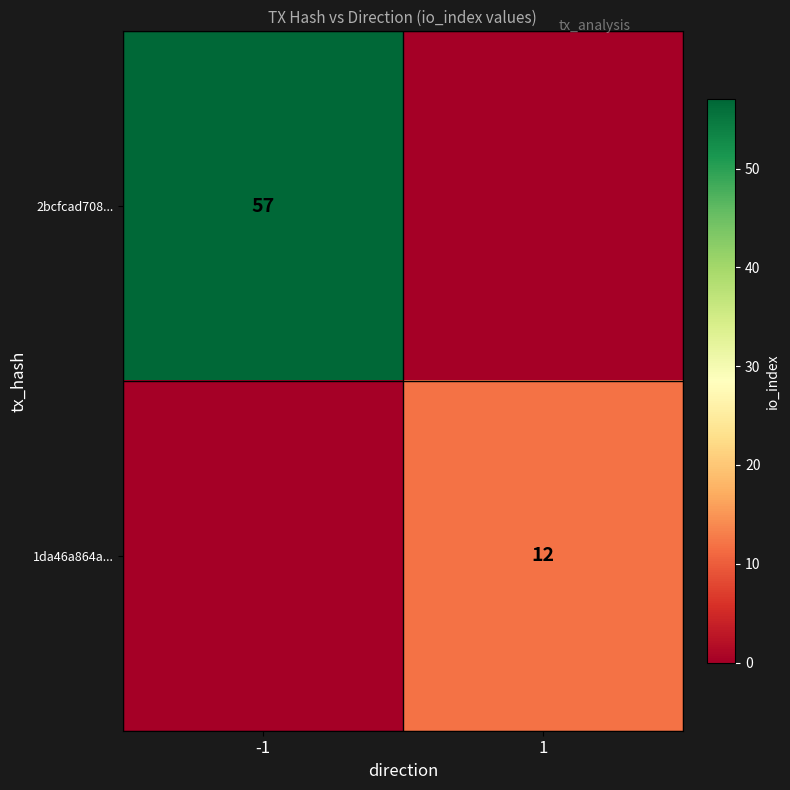

At which category is the sum across all series the highest?

-1